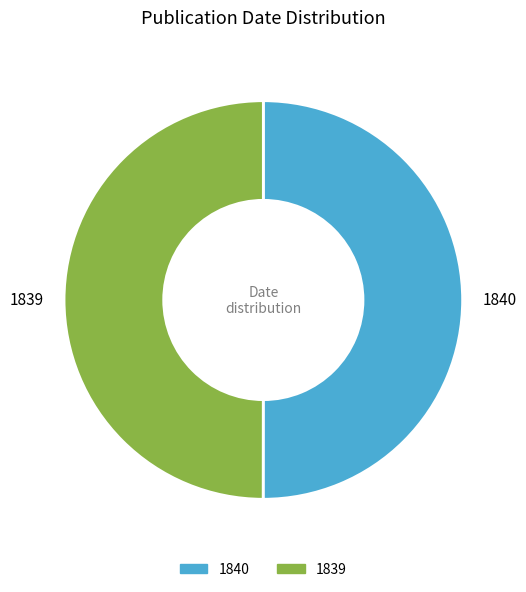

Is the sum of 1840 and 1839 greater than half?

Yes